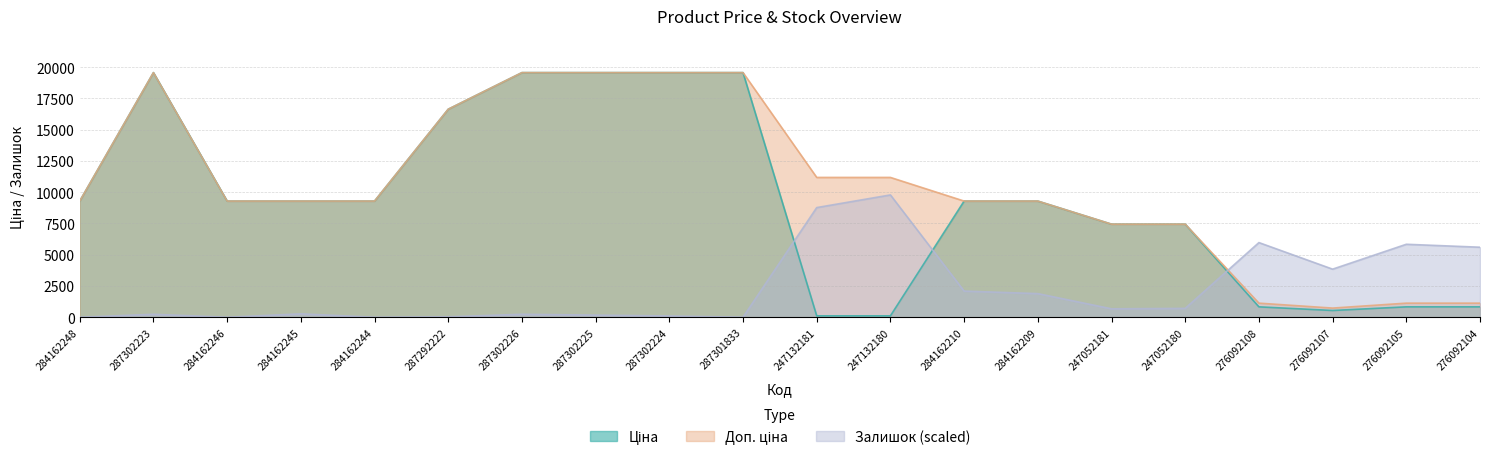

What is the difference between the second highest and second lowest values in the Залишок series?

8770.5